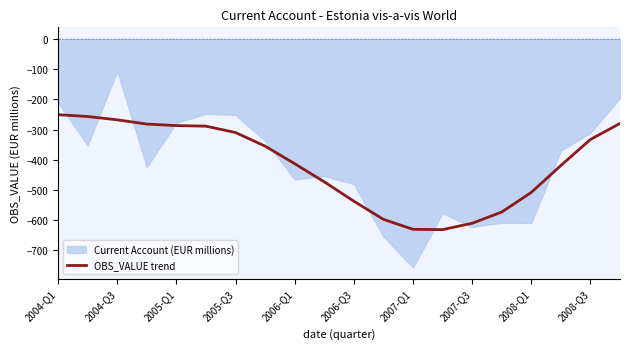

Count the number of categories in the chart.

20